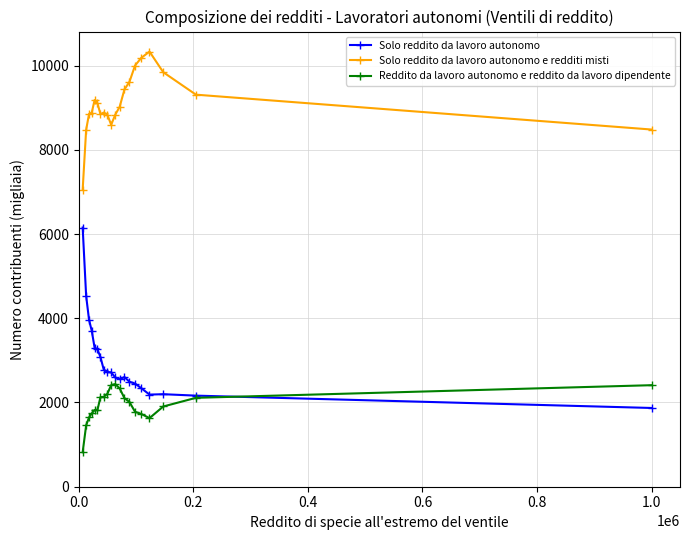

What is the value of the Solo reddito da lavoro autonomo e redditi misti point at the 8th from the left?

8886